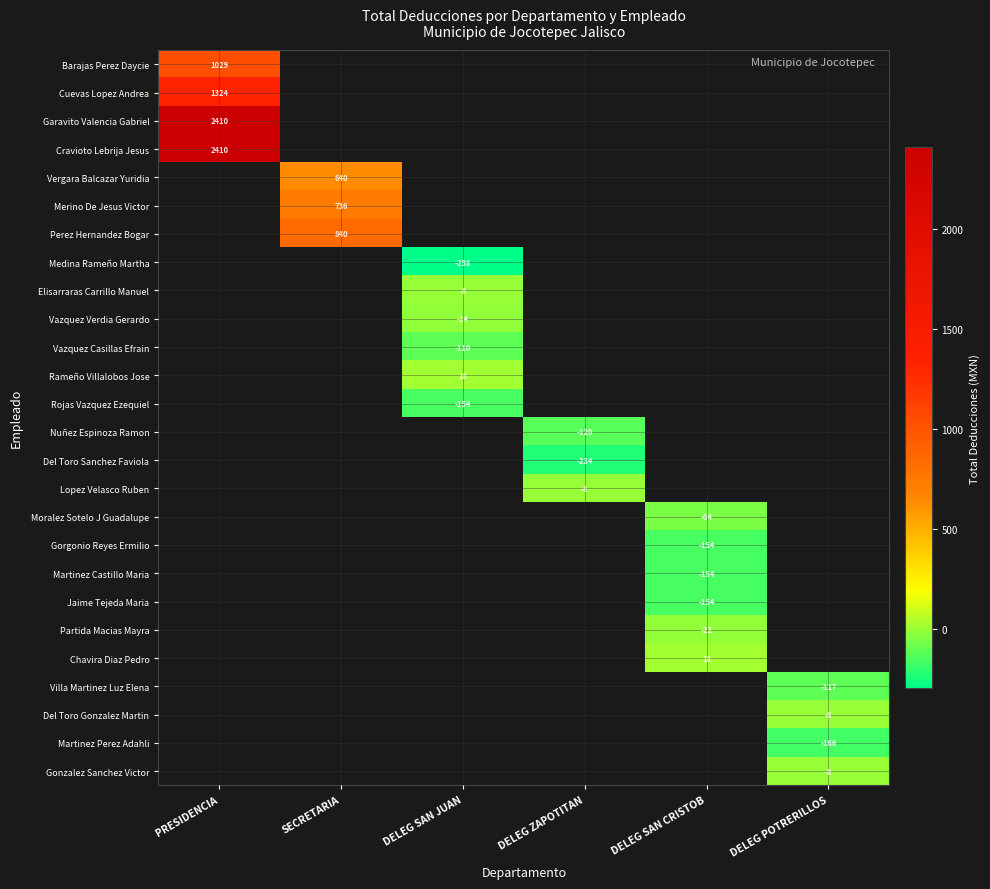

The Partida Macias Mayra series shows -30 at DELEG SAN CRISTOB. True or false?

False